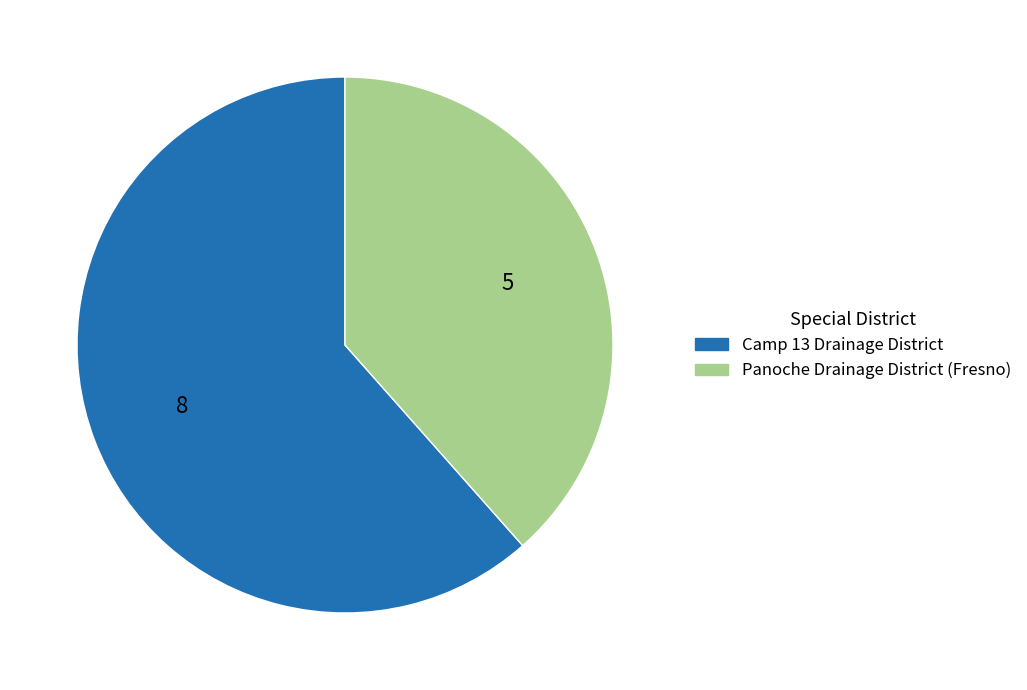

Rank the categories by value from highest to lowest.

Camp 13 Drainage District, Panoche Drainage District (Fresno)